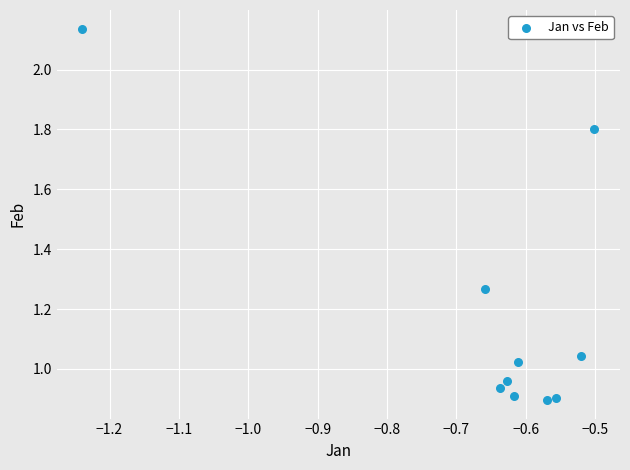

What is the average Y value?

1.2